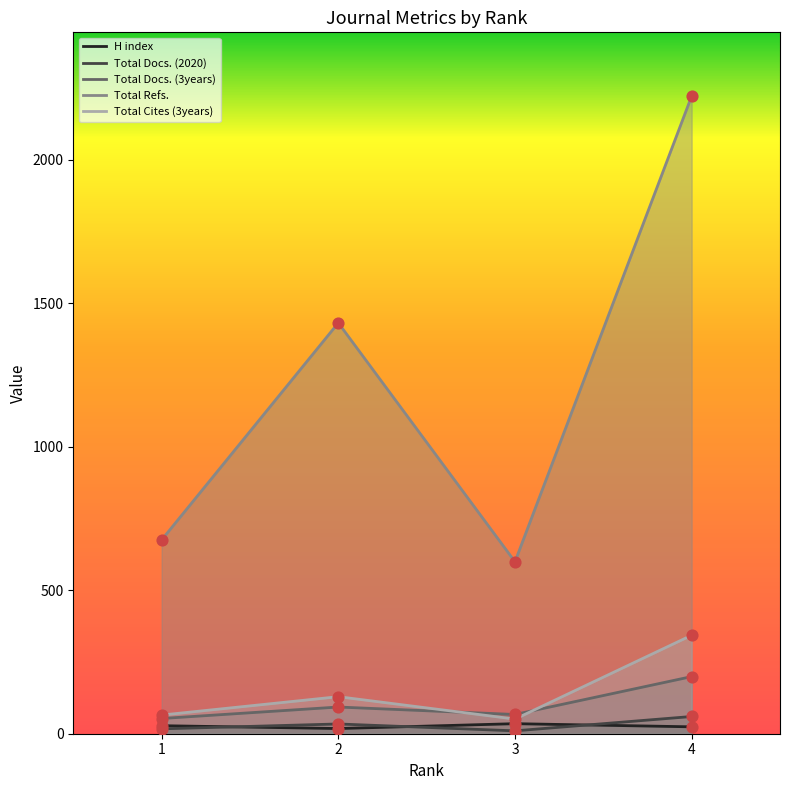

Is the value of Total Cites (3years) at 4 greater than the value of Total Refs. at 3?

No